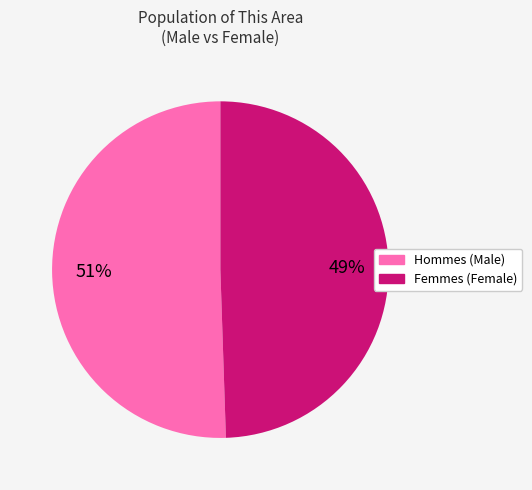

How many slices are in this pie chart?

2